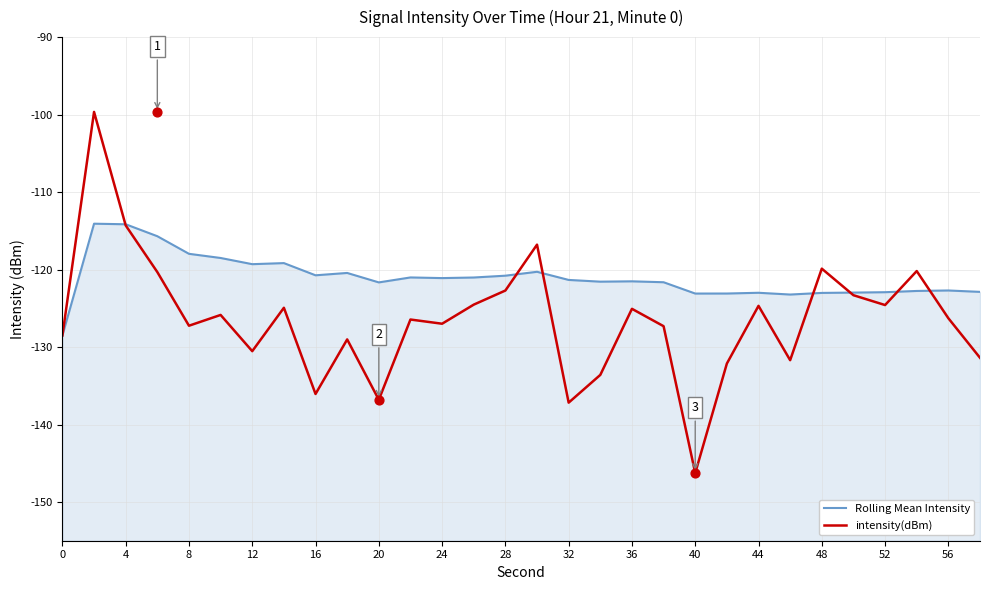

At how many categories does at least one series exceed -114?

1